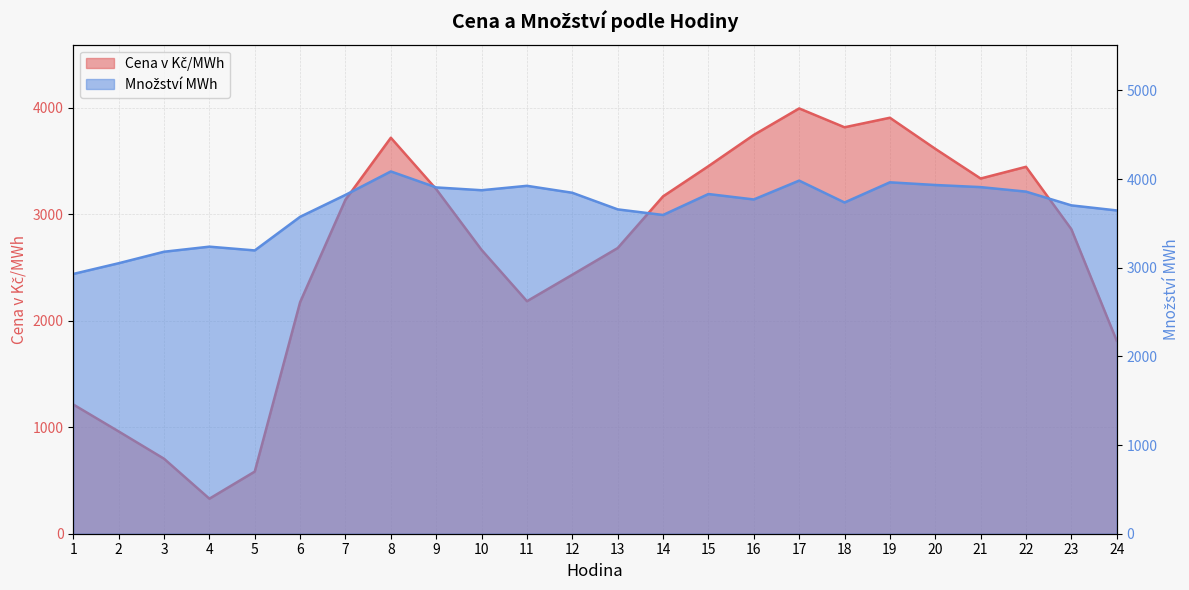

List the series in order of their peak value, highest first.

Množství MWh, Cena v Kč/MWh